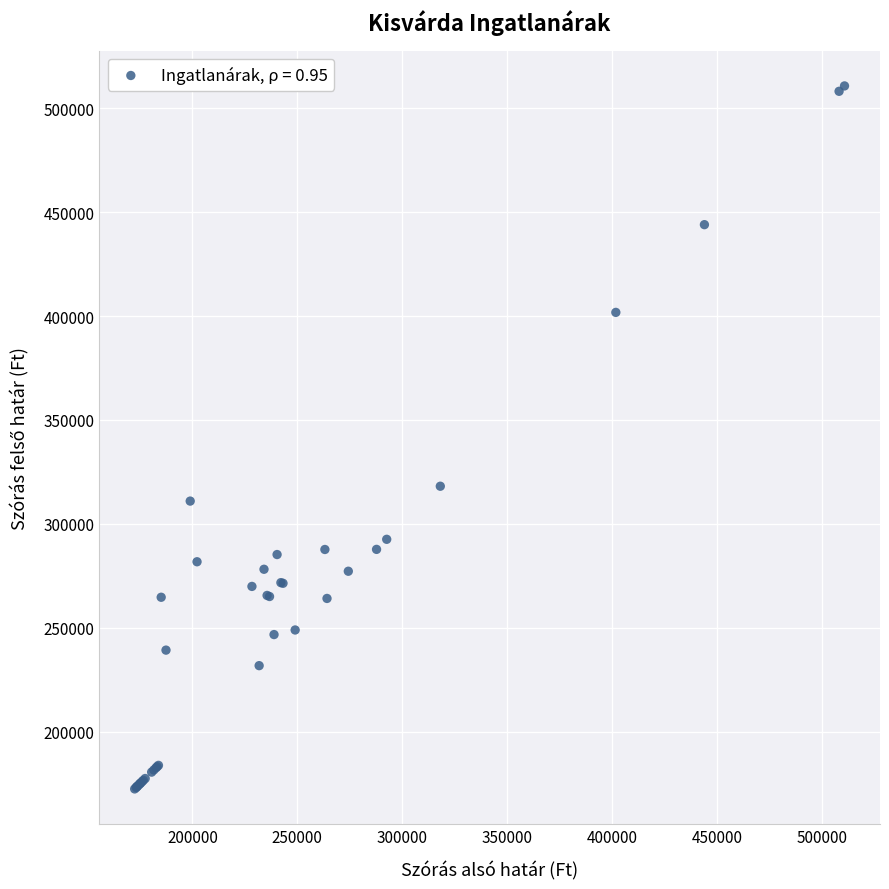

What Y value in the scatter plot is closest to 341590?

318112